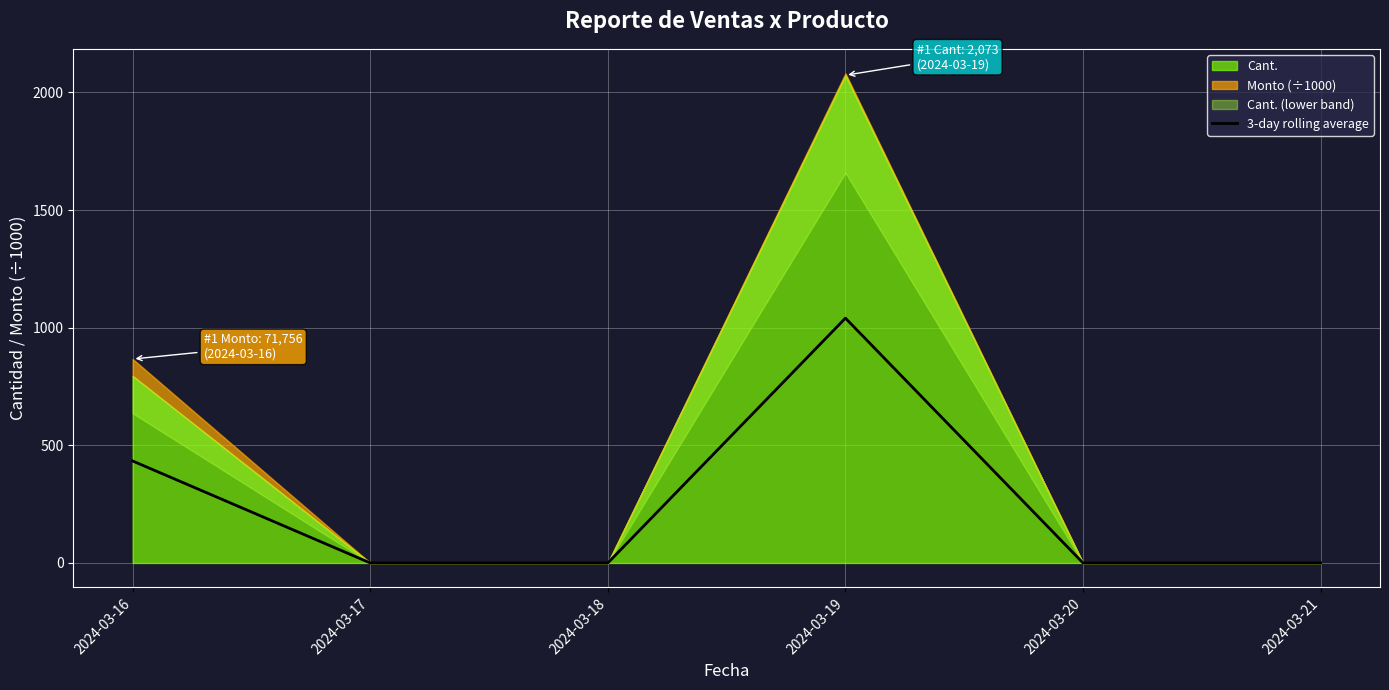

The chart shows a value of 0.0 at 2024-03-18. True or false?

True